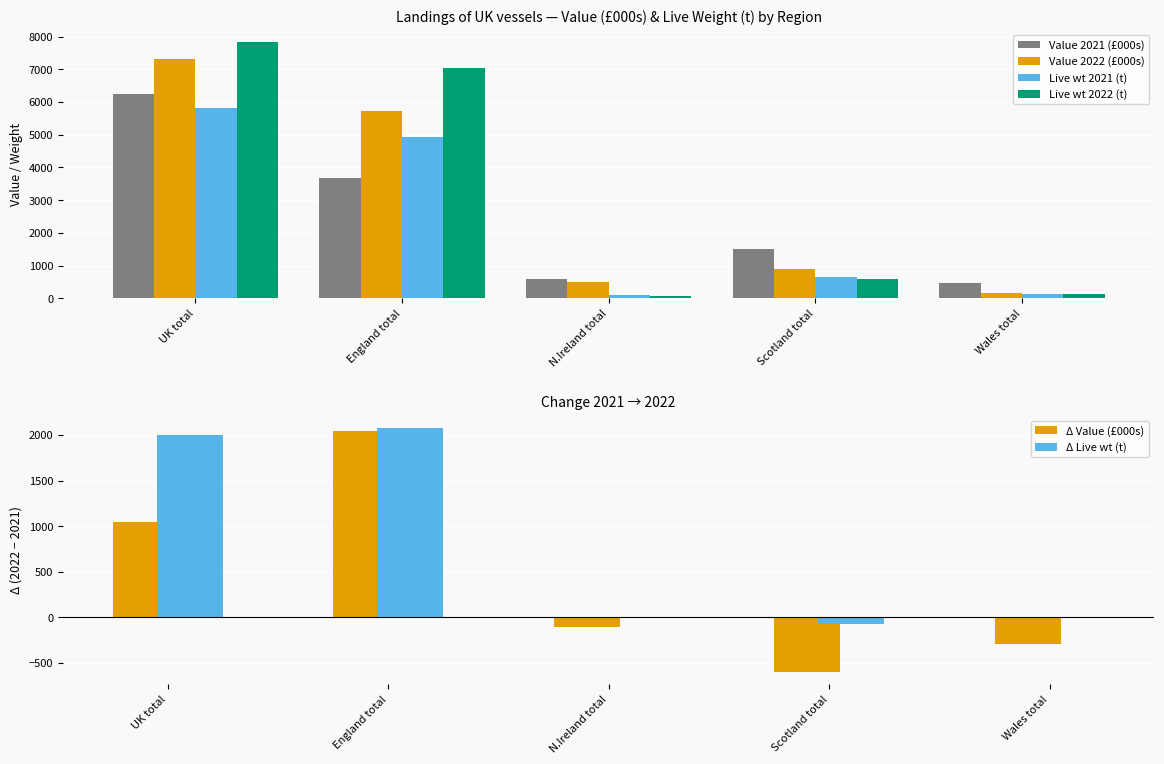

Reading left to right, transcribe all the data shown in this chart.

Value 2021 (£000s): 6258.1	3685.9	604.7	1500.0	468.0
Value 2022 (£000s): 7304.5	5727.5	499.5	900.0	177.0
Live wt 2021 (t): 5825.0	4945.1	101.5	650.0	128.0
Live wt 2022 (t): 7819.7	7025.6	87.9	580.0	126.0
Δ Value (£000s): 1046.3	2041.5	-105.1	-600.0	-291.0
Δ Live wt (t): 1994.7	2080.4	-13.6	-70.0	-2.0